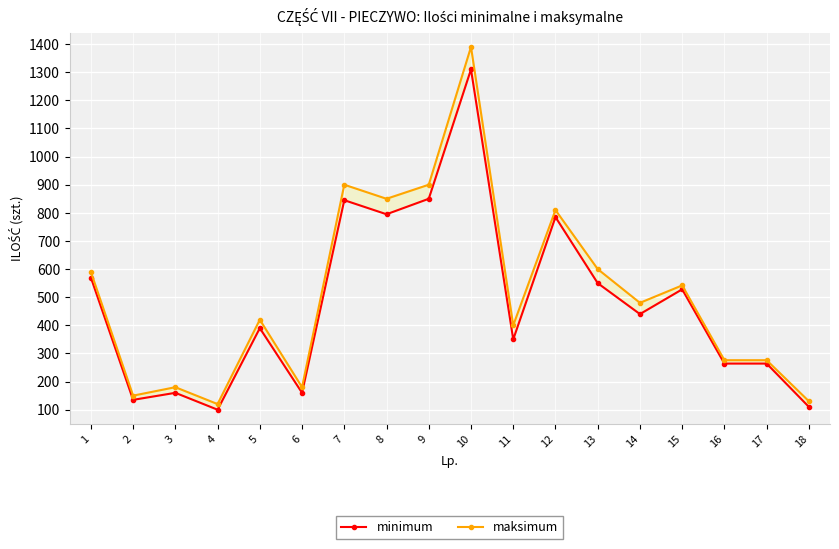

List the series in order of their peak value, highest first.

maksimum, minimum